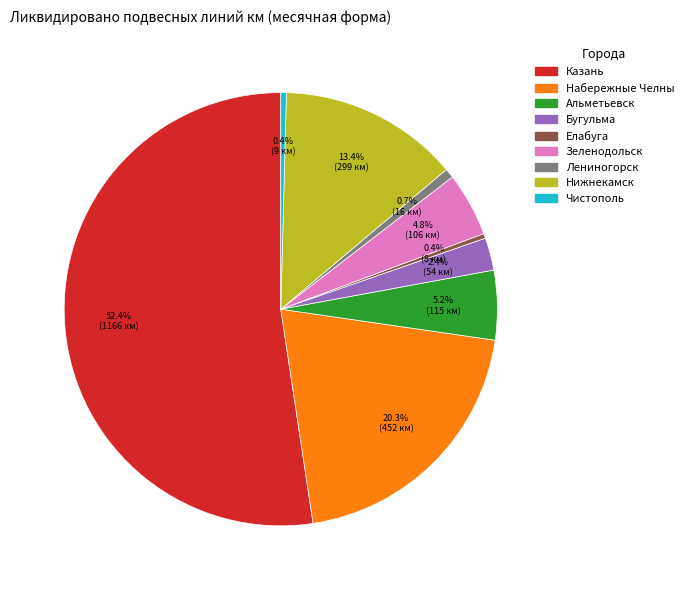

How many slices are in this pie chart?

9